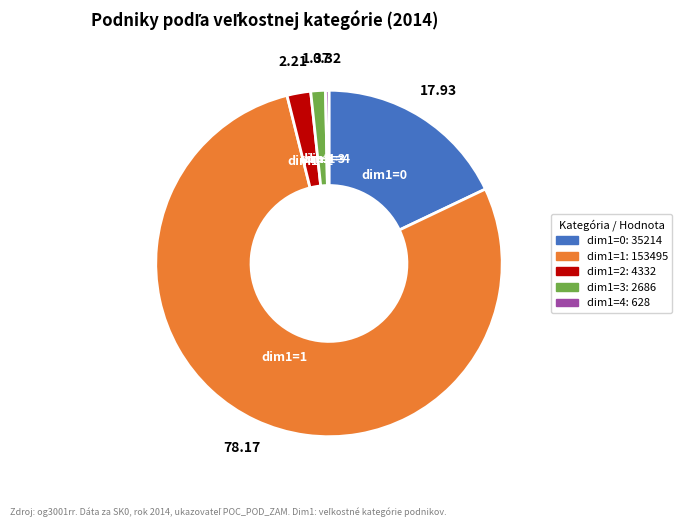

Between dim1=4 and dim1=0, which is larger?

dim1=0